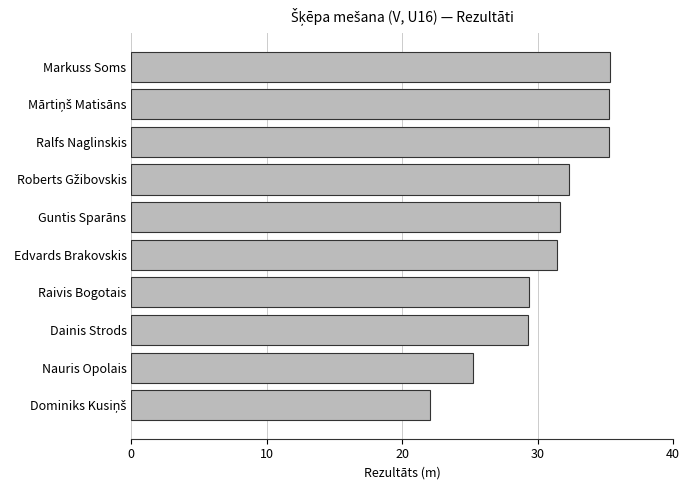

Does the chart contain any negative values?

No